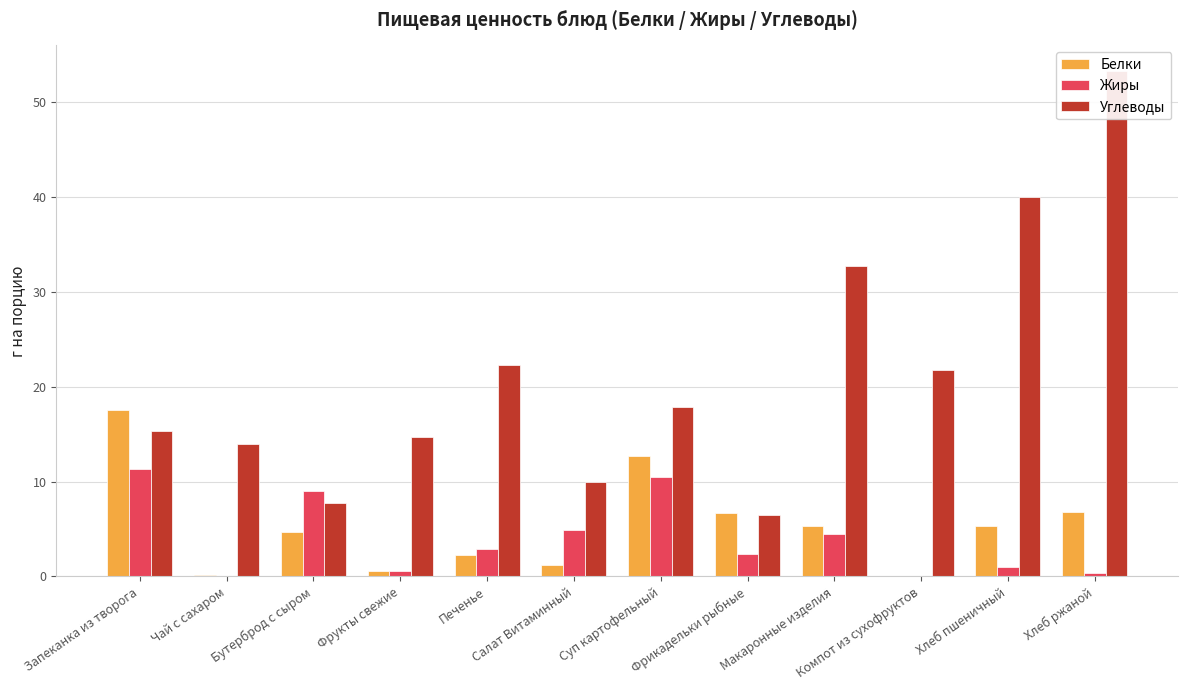

Count the number of categories in the chart.

12